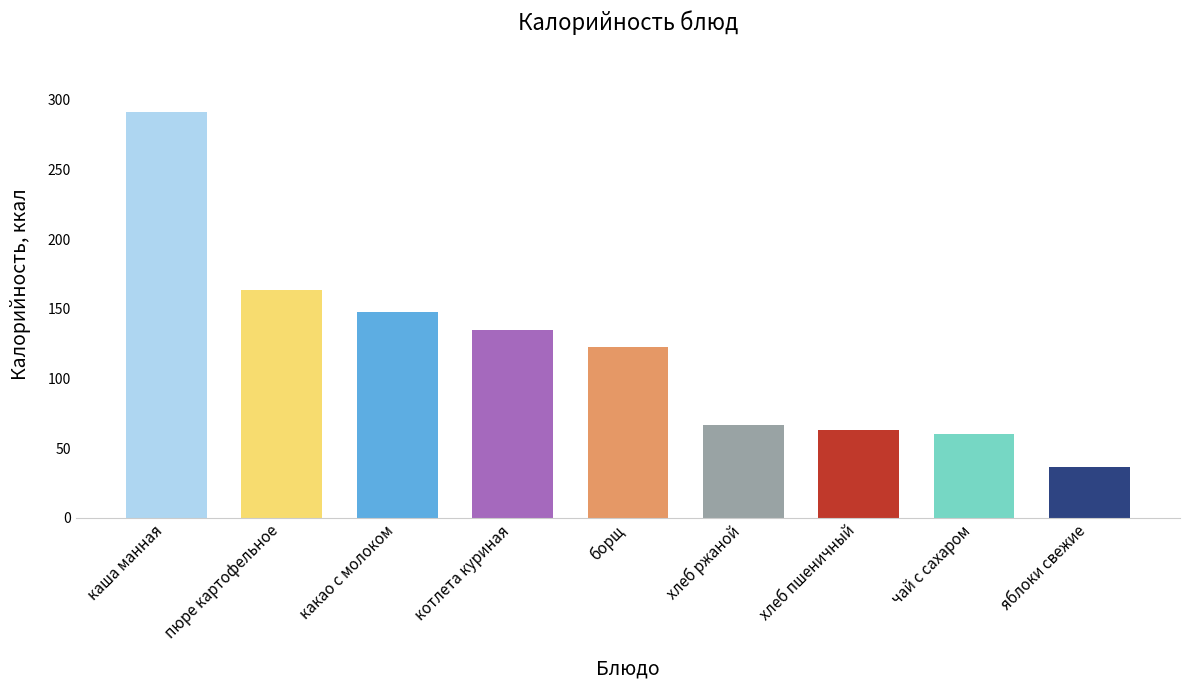

What is the change in value from котлета куриная to хлеб ржаной?

-68.7